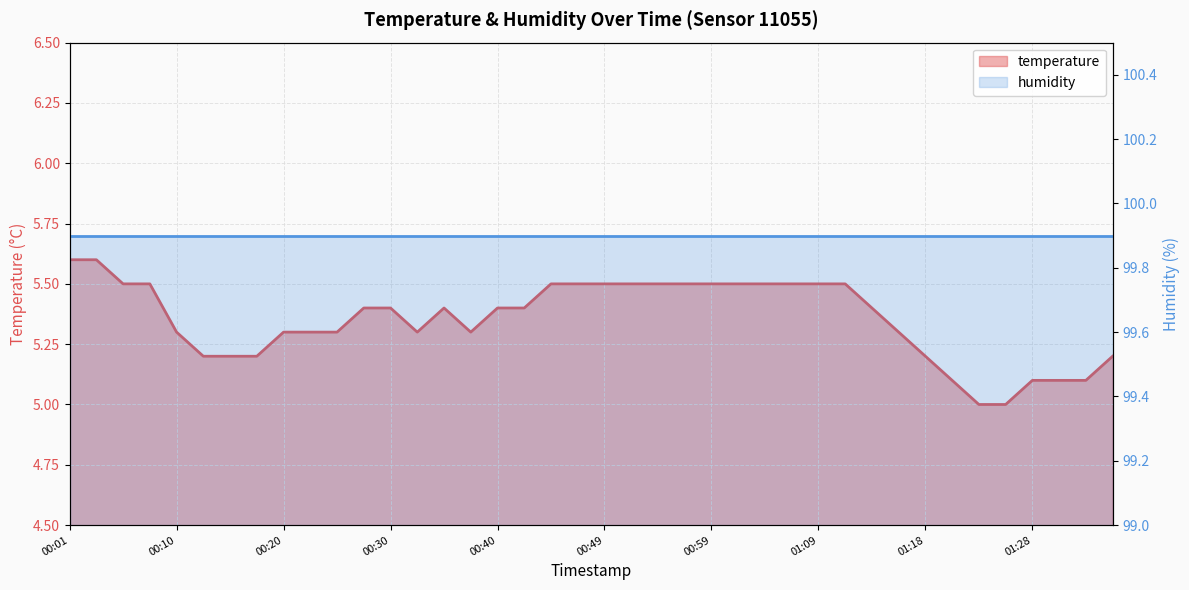

Reading right to left, transcribe all the data shown in this chart.

01:35=5.2	01:33=5.1	01:31=5.1	01:28=5.1	01:26=5.0	01:23=5.0	01:21=5.1	01:18=5.2	01:16=5.3	01:14=5.4	01:11=5.5	01:09=5.5	01:06=5.5	01:04=5.5	01:01=5.5	00:59=5.5	00:57=5.5	00:54=5.5	00:52=5.5	00:49=5.5	00:47=5.5	00:44=5.5	00:42=5.4	00:40=5.4	00:37=5.3	00:35=5.4	00:32=5.3	00:30=5.4	00:27=5.4	00:25=5.3	00:23=5.3	00:20=5.3	00:18=5.2	00:15=5.2	00:13=5.2	00:10=5.3	00:08=5.5	00:06=5.5	00:03=5.6	00:01=5.6